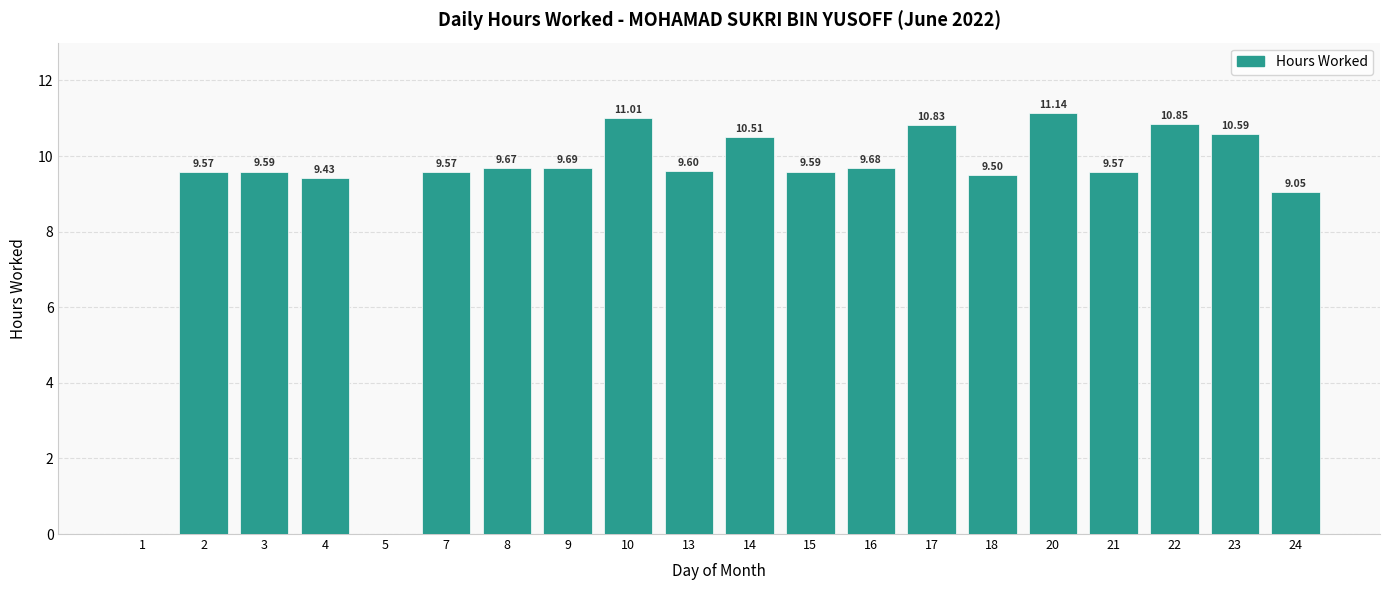

True or false: the data shows 2.2 at 9.

False